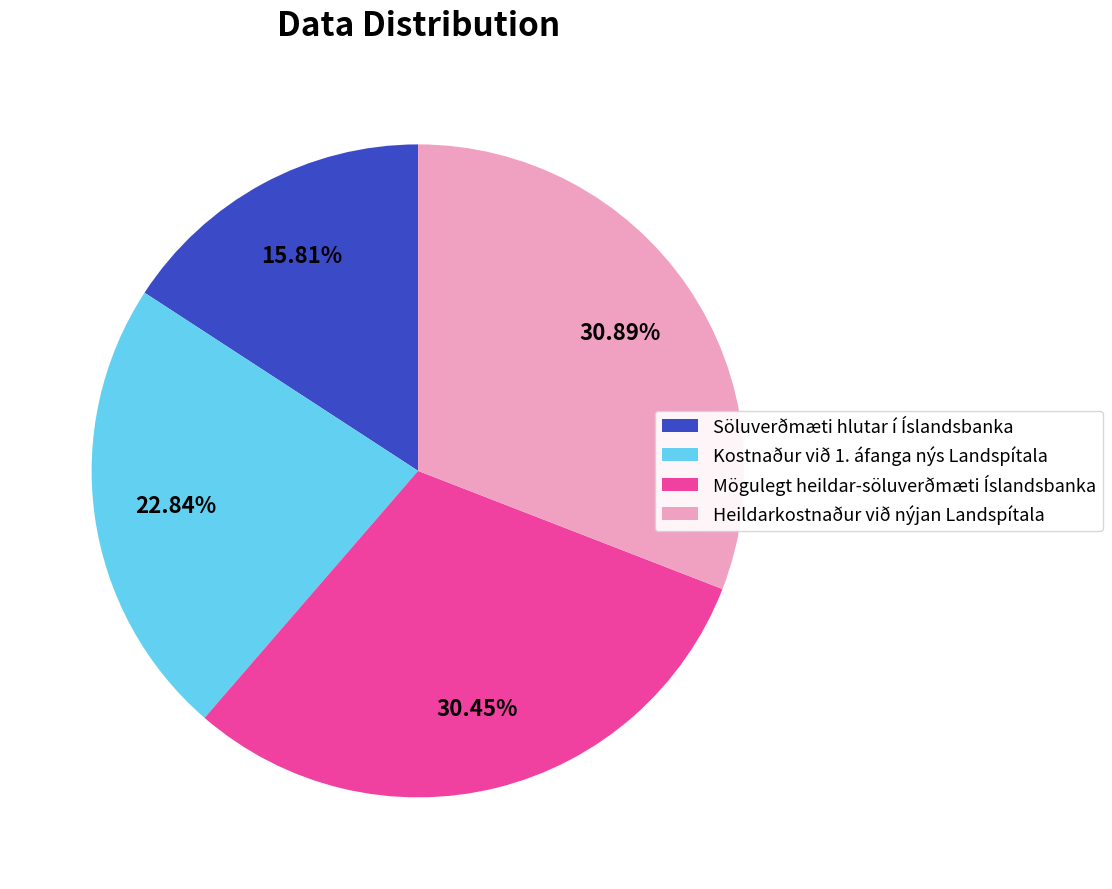

To the nearest percent, what percentage of the pie is Söluverðmæti hlutar í Íslandsbanka?

16%